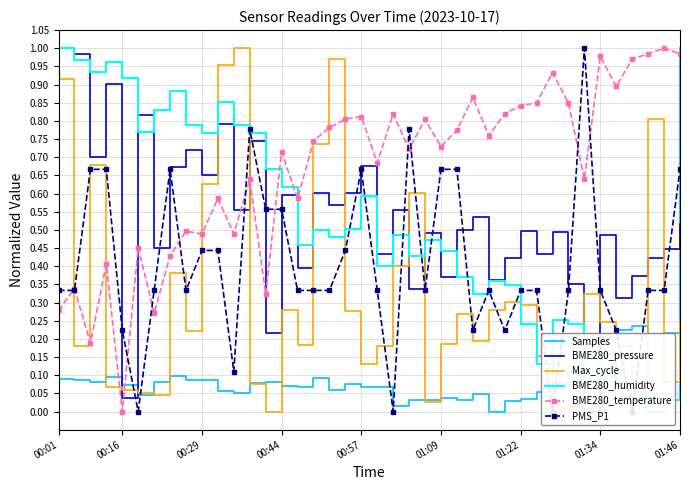

True or false: Samples and BME280_temperature cross at least once.

True